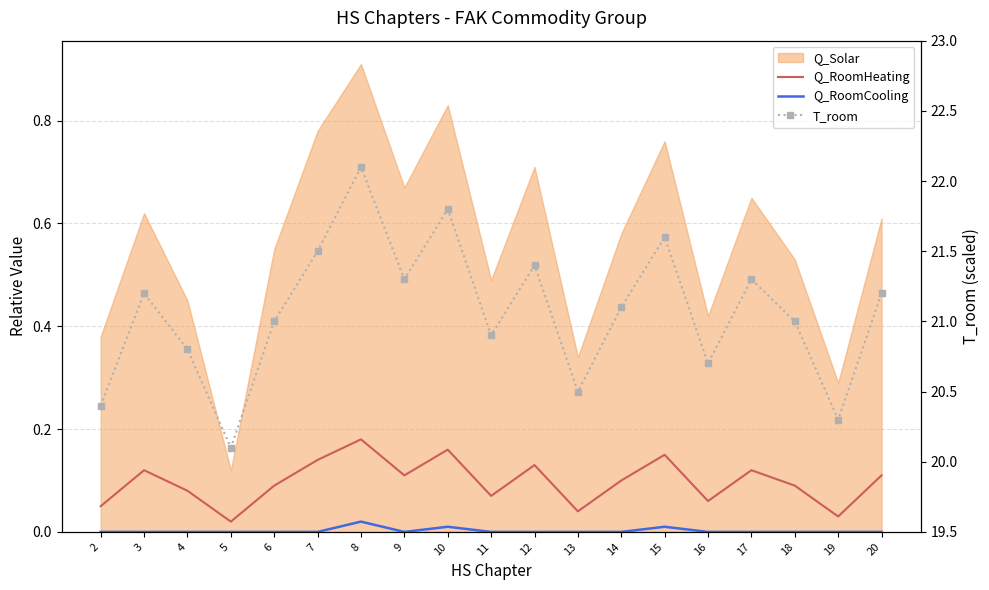

The Q_RoomCooling series shows 0.0 at 7. True or false?

True